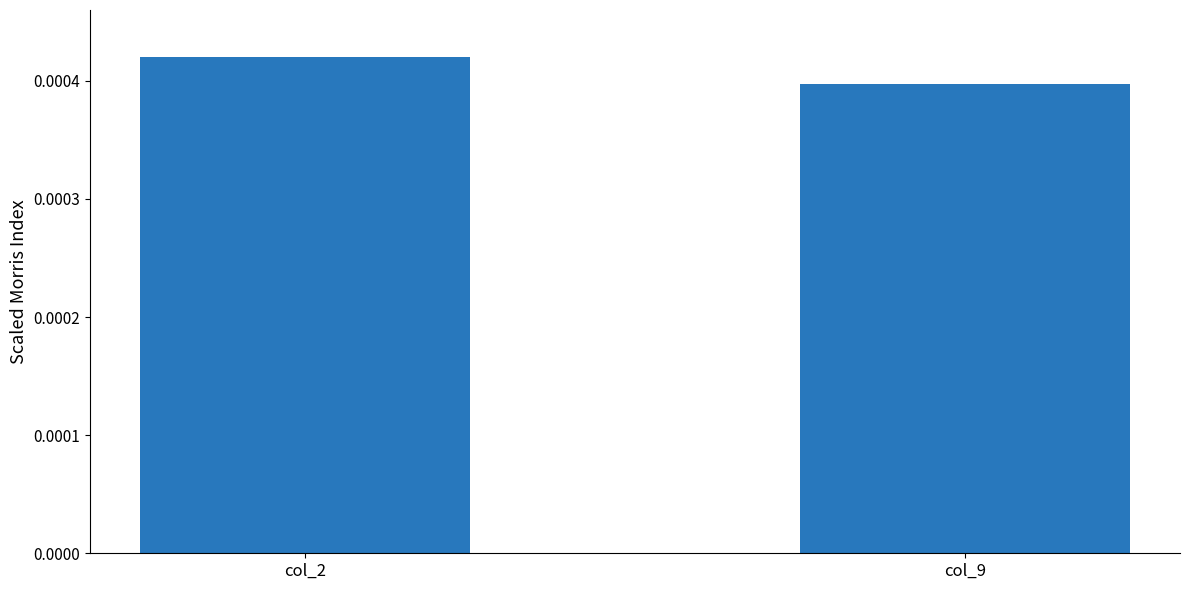

At which category does the chart reach its peak across all series?

col_2